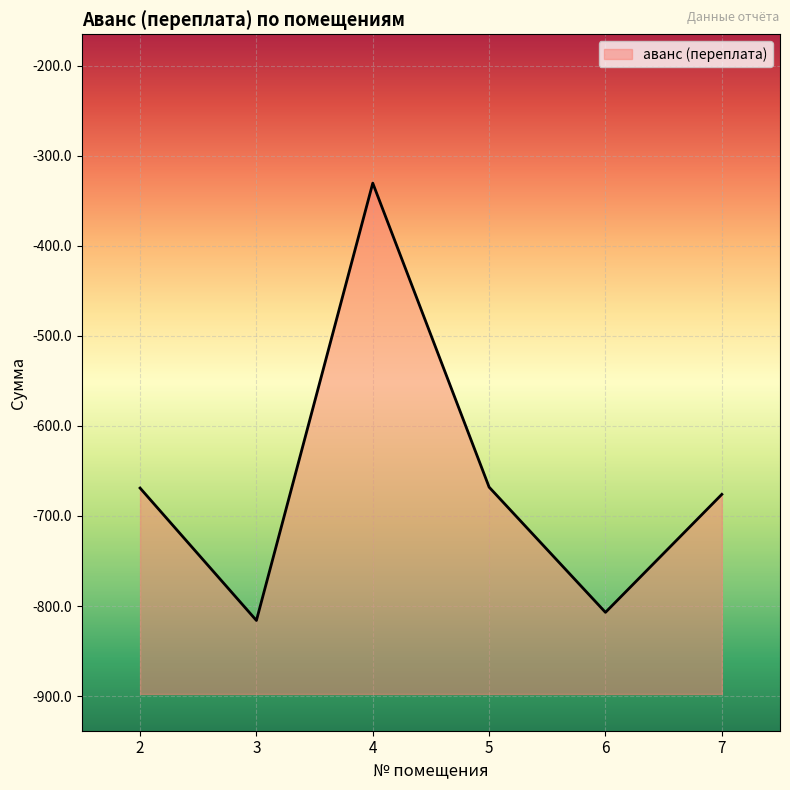

What is the sum of all values?

-3966.5